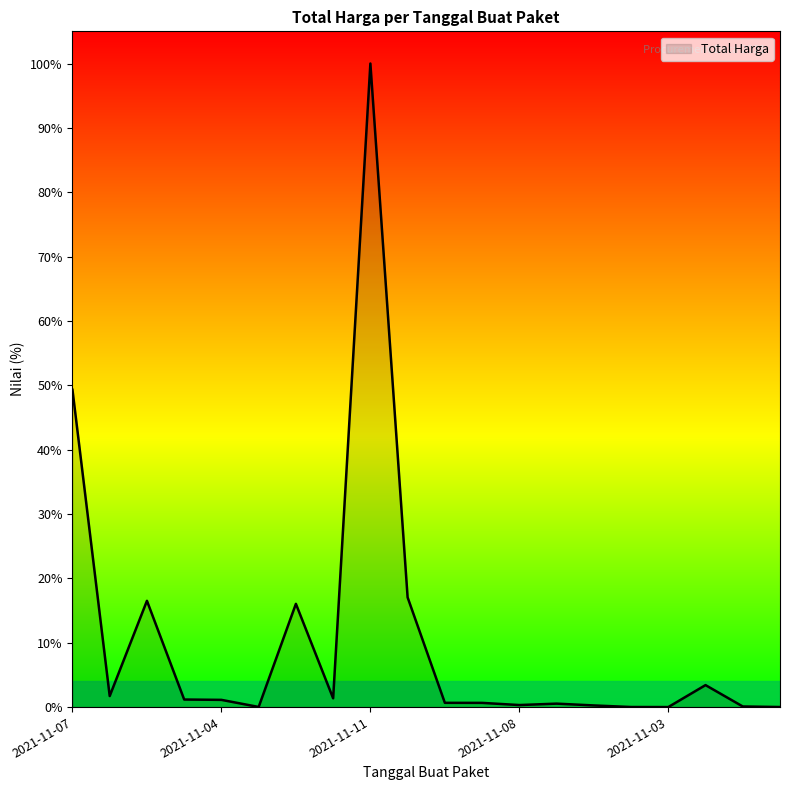

How many points are higher than both their immediate neighbors (excluding endpoints)?

5